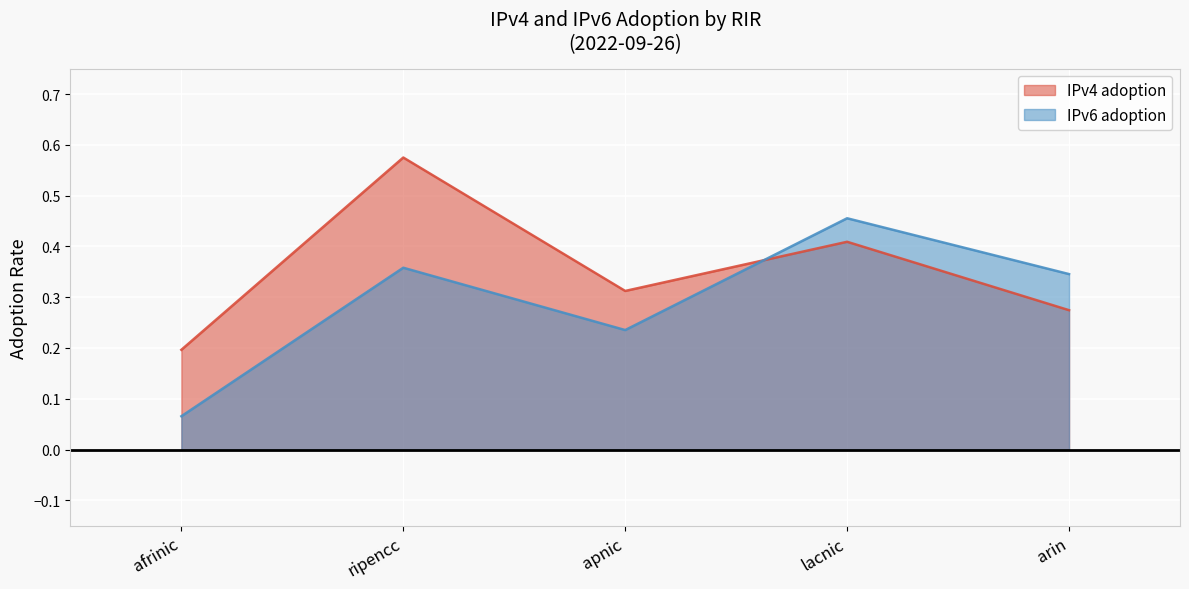

The IPv4 adoption series shows 0.3 at ripencc. True or false?

False